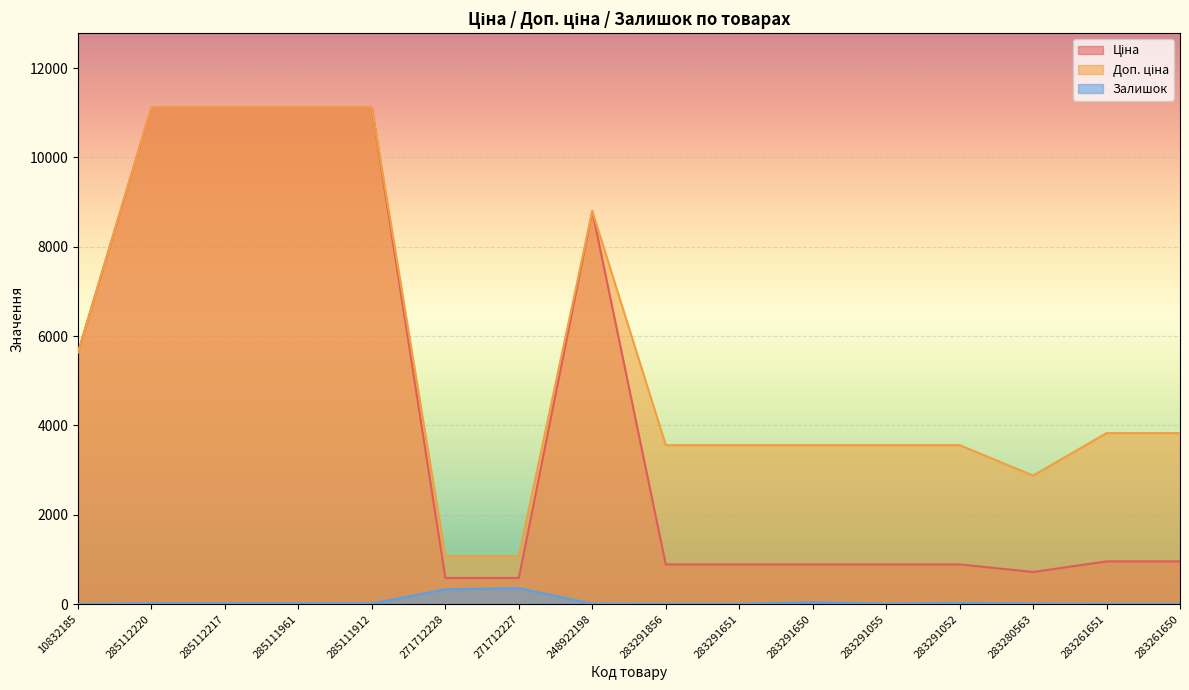

True or false: Доп. ціна and Залишок intersect in this chart.

False